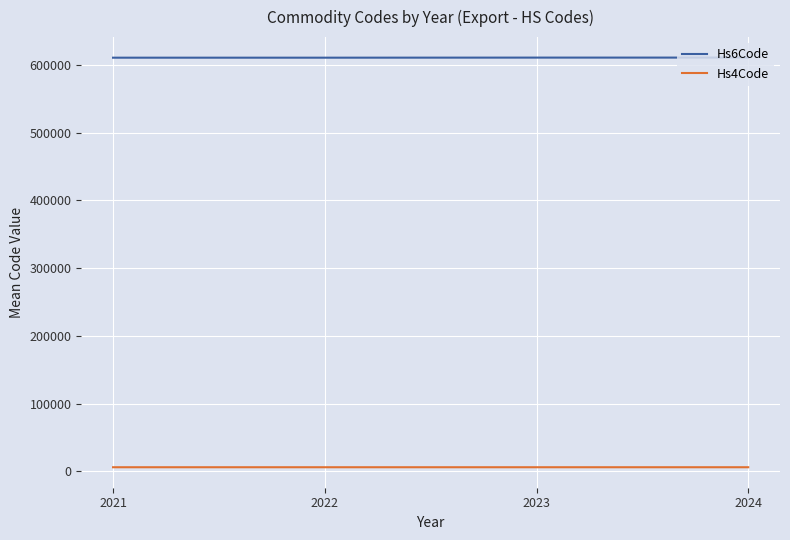

True or false: Hs6Code and Hs4Code cross at least once.

False